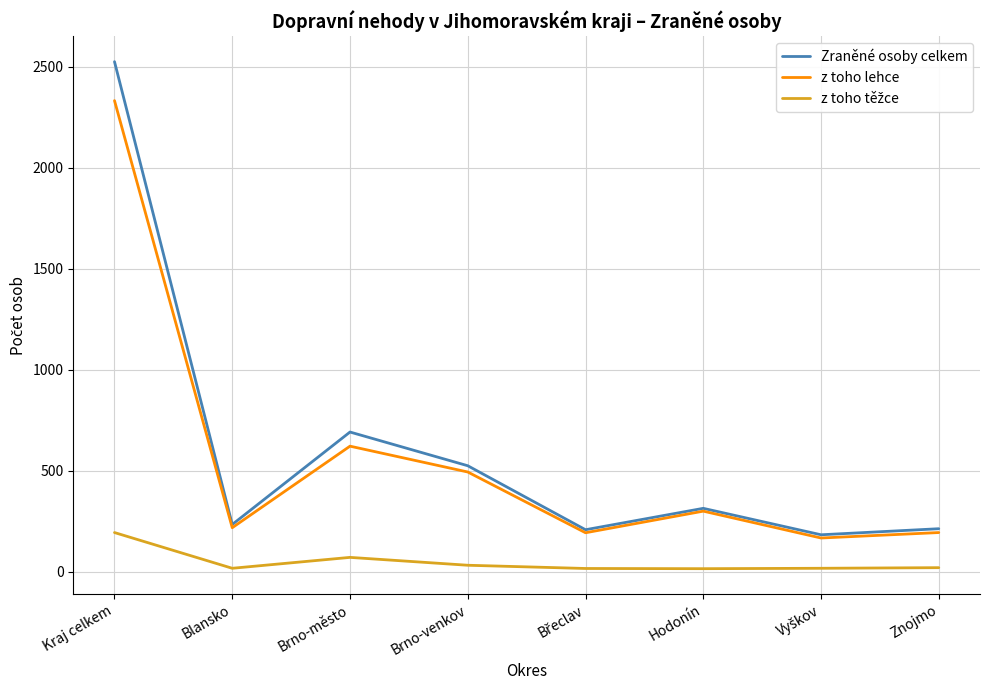

Which series has the largest range (max minus min)?

Zraněné osoby celkem